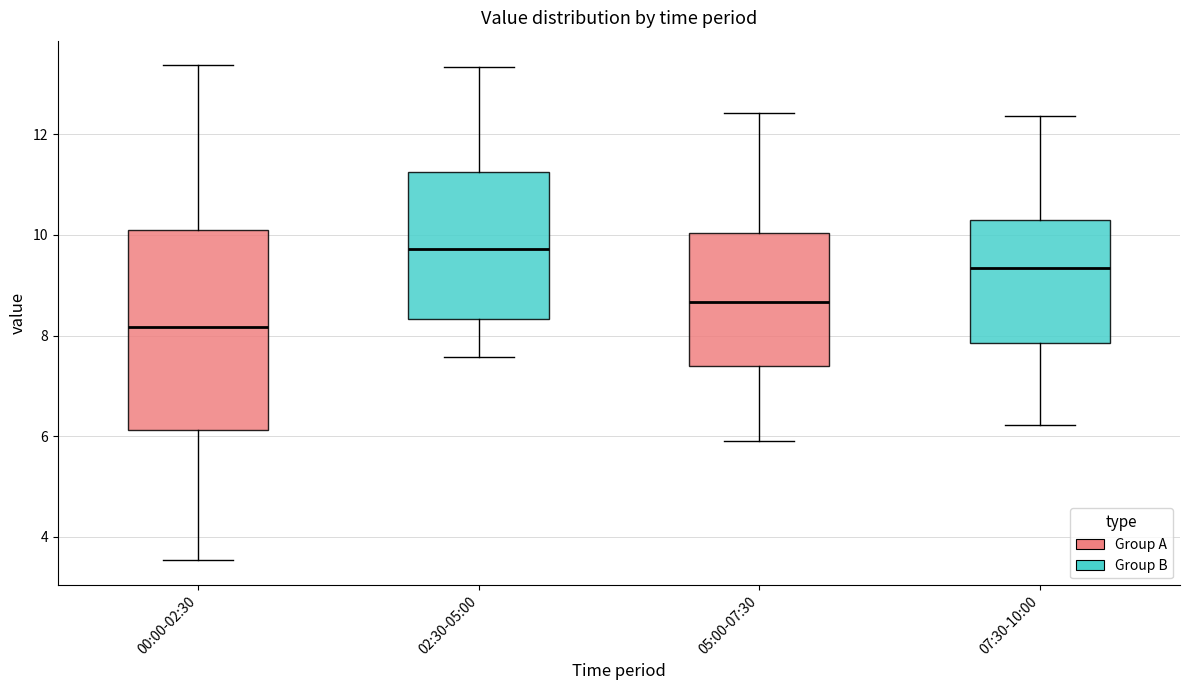

Reading left to right, transcribe this box plot: for each box, give where its median line is, the range the box spans, and where its two whiskers end, as read against the y-axis. The values are not printed on the chart, so give them approximately, as read against the axis.

00:00-02:30: median 8.2, box 6.2 to 10.0, whiskers 3.6 to 13.4
02:30-05:00: median 9.8, box 8.4 to 11.2, whiskers 7.6 to 13.4
05:00-07:30: median 8.6, box 7.4 to 10.0, whiskers 6.0 to 12.4
07:30-10:00: median 9.4, box 7.8 to 10.4, whiskers 6.2 to 12.4